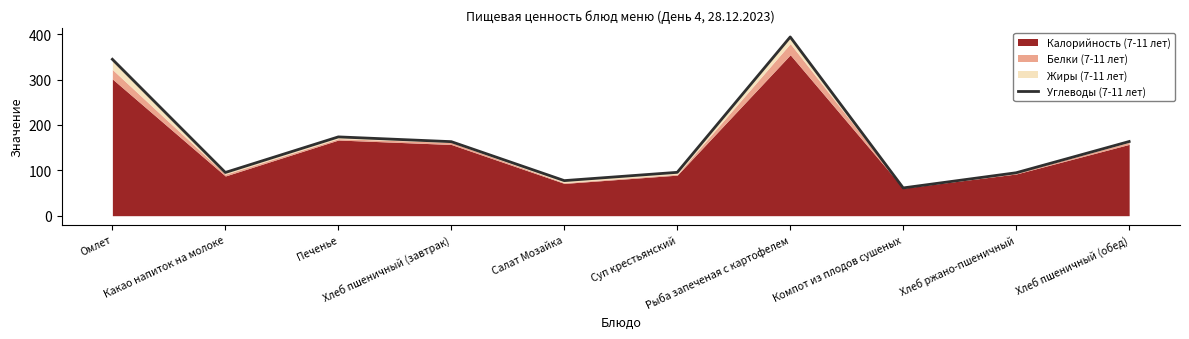

Does the chart have visible grid lines?

No